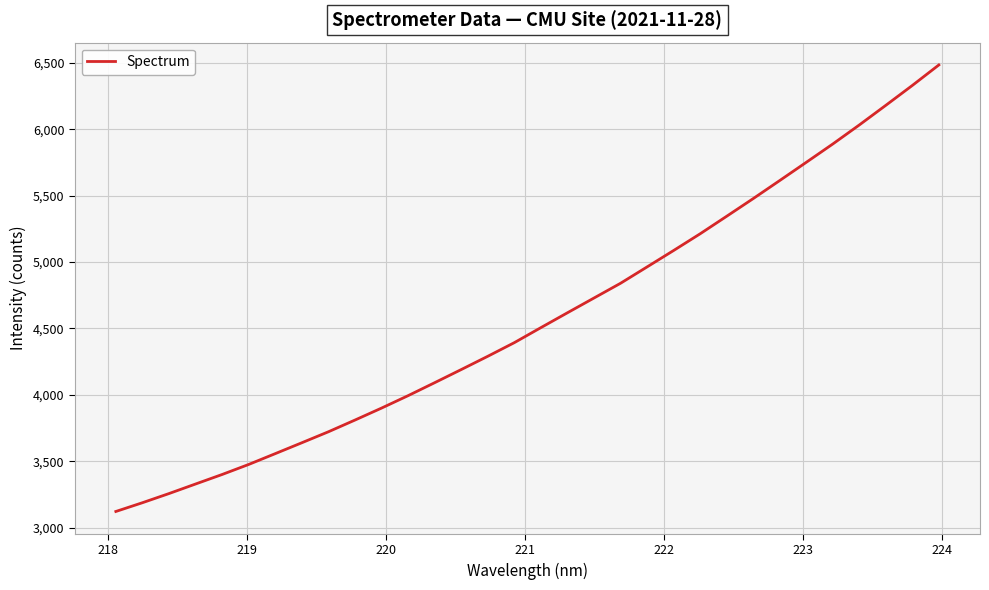

What is the maximum value shown in the chart?

6485.5